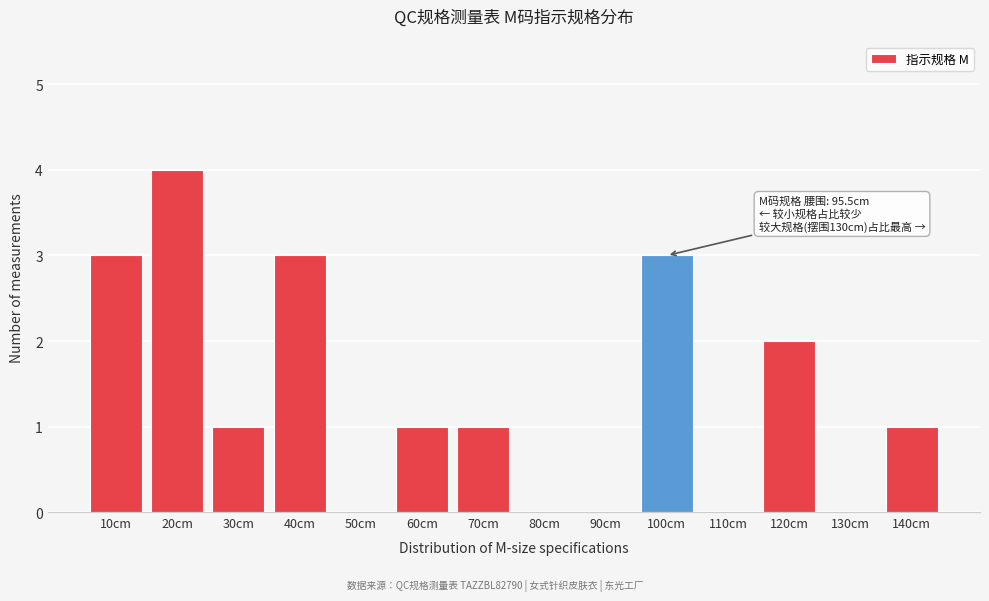

Reading left to right, list all the values displayed in this chart.

10cm=3	20cm=4	30cm=1	40cm=3	50cm=0	60cm=1	70cm=1	80cm=0	90cm=0	100cm=3	110cm=0	120cm=2	130cm=0	140cm=1